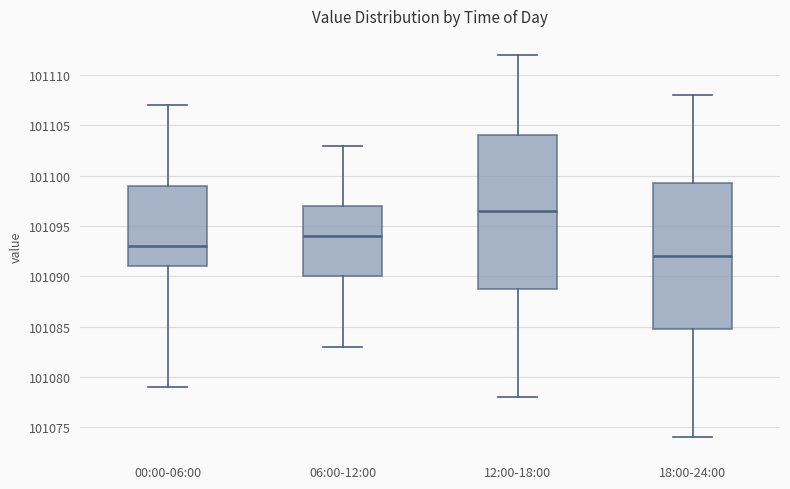

Reading left to right, transcribe this box plot: for each box, give where its median line is, the range the box spans, and where its two whiskers end, as read against the y-axis. The values are not printed on the chart, so give them approximately, as read against the axis.

00:00-06:00: median 101093.0, box 101091.0 to 101099.0, whiskers 101079.0 to 101107.0
06:00-12:00: median 101094.0, box 101090.0 to 101097.0, whiskers 101083.0 to 101103.0
12:00-18:00: median 101096.5, box 101089.0 to 101104.0, whiskers 101078.0 to 101112.0
18:00-24:00: median 101092.0, box 101085.0 to 101099.5, whiskers 101074.0 to 101108.0